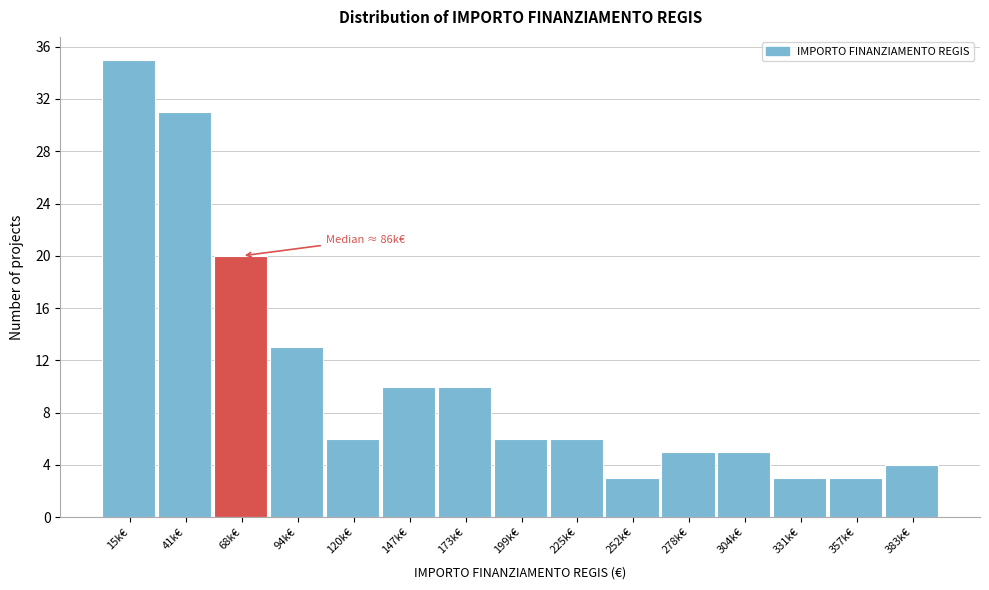

Reading right to left, list all the values displayed in this chart.

4	3	3	5	5	3	6	6	10	10	6	13	20	31	35